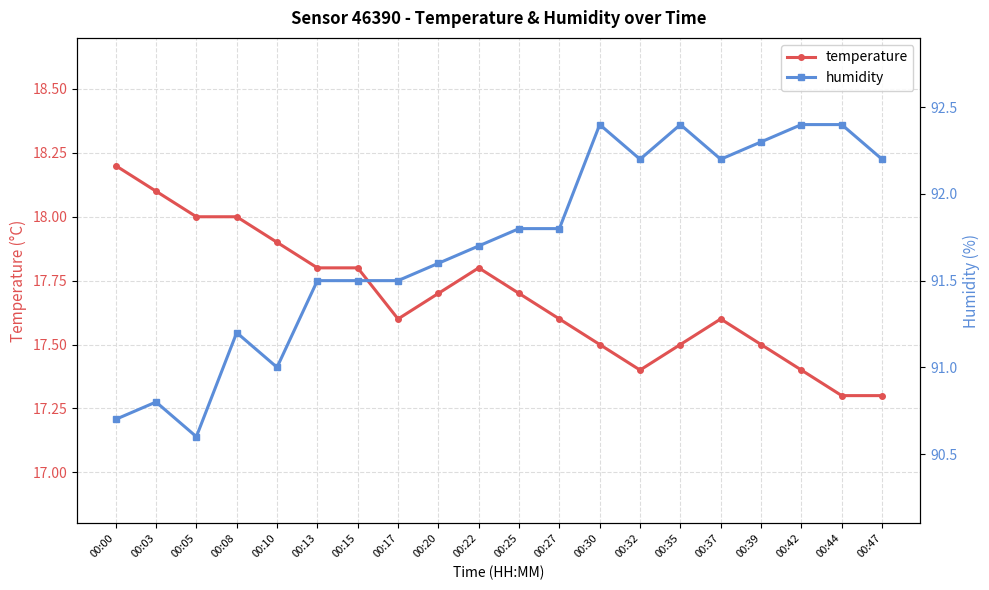

Rank the series by their maximum value, from lowest to highest.

temperature, humidity